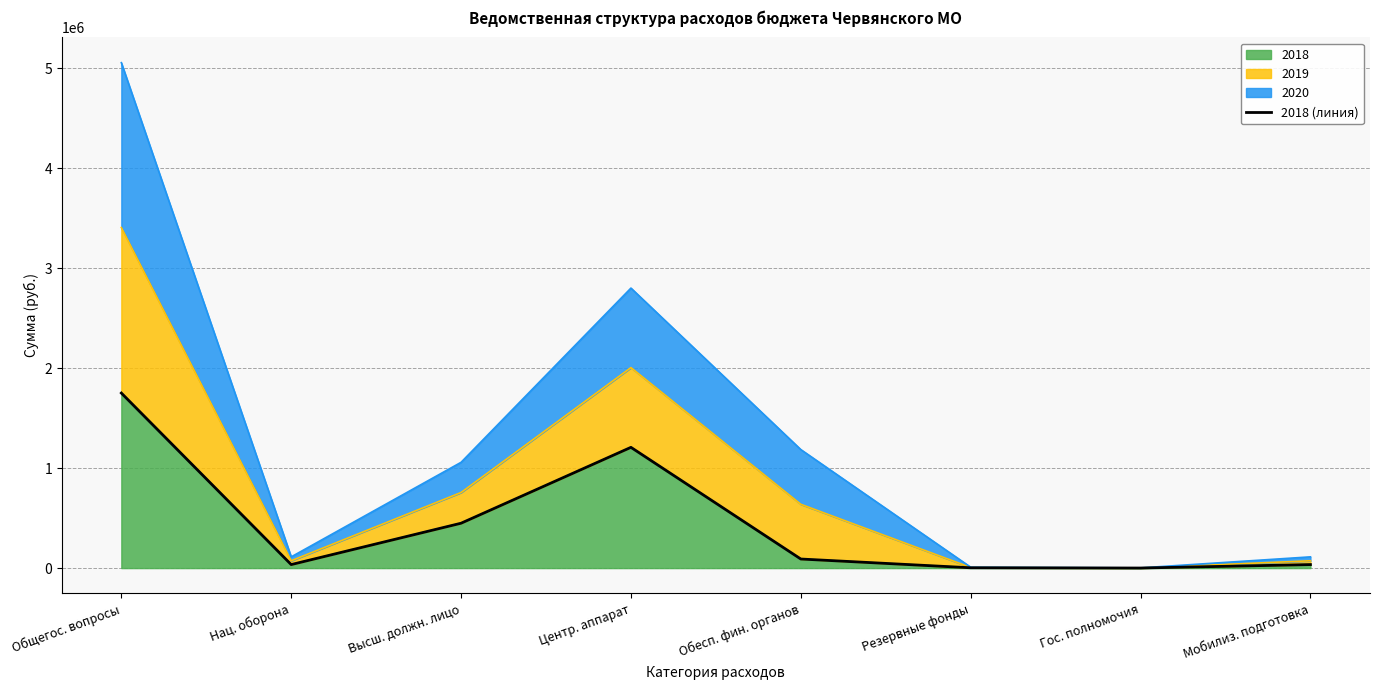

Reading right to left, extract all data points from this chart.

Мобилиз. подготовка=35100	Гос. полномочия=600	Резервные фонды=3000	Обесп. фин. органов=90700	Центр. аппарат=1207700	Высш. должн. лицо=448800	Нац. оборона=35100	Общегос. вопросы=1750800